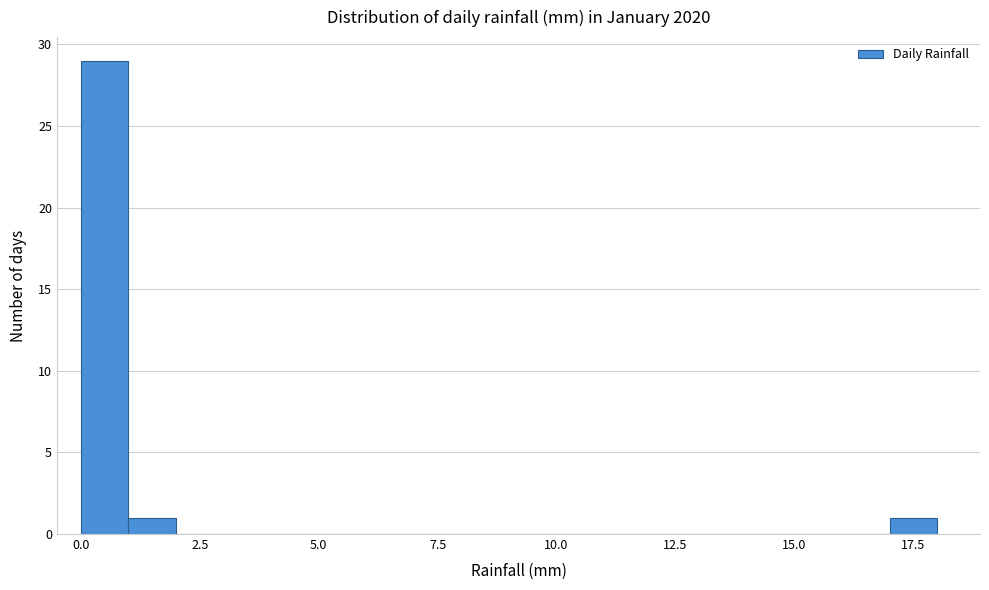

Read against the x-axis, roughly where is the centre of the tallest bar?

0.5